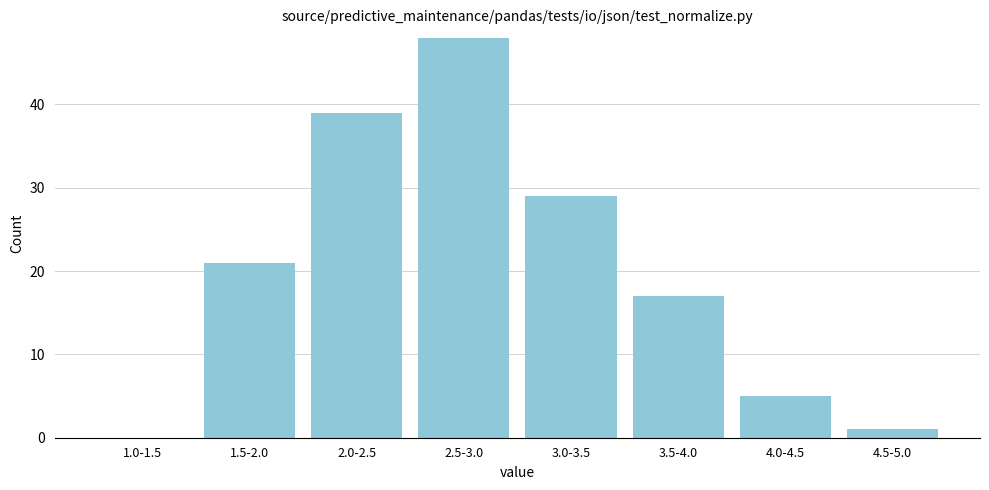

Reading left to right, what are all the values shown in this chart?

1.0-1.5=0	1.5-2.0=21	2.0-2.5=39	2.5-3.0=48	3.0-3.5=29	3.5-4.0=17	4.0-4.5=5	4.5-5.0=1